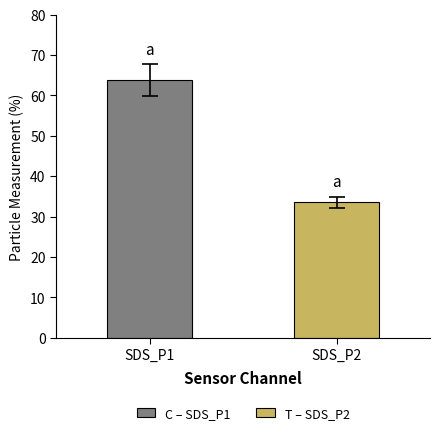

What is the minimum value shown in the chart?

33.5